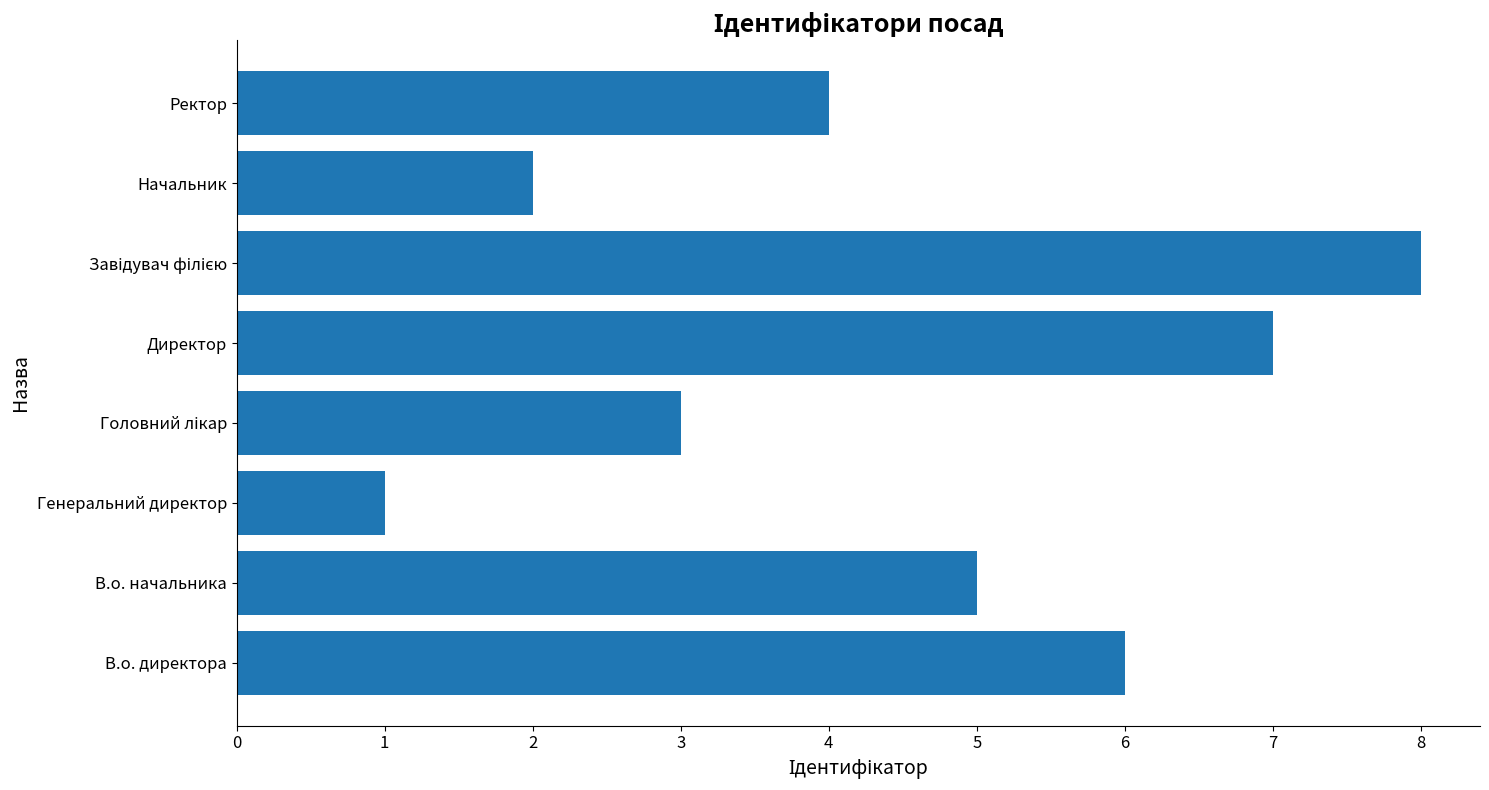

How many distinct data groups are displayed?

1